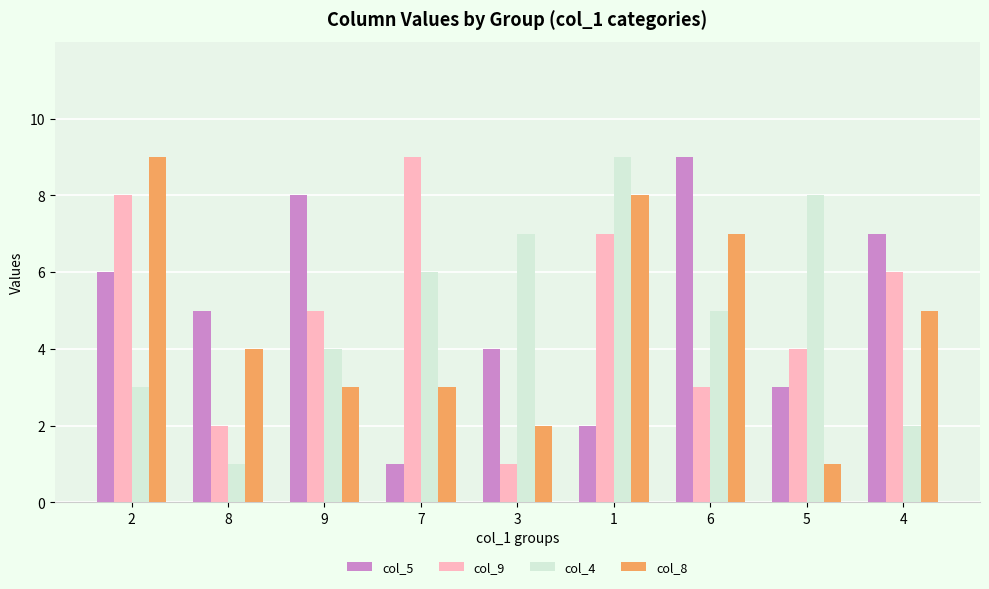

What is the label of the 7th bar from the right?

9